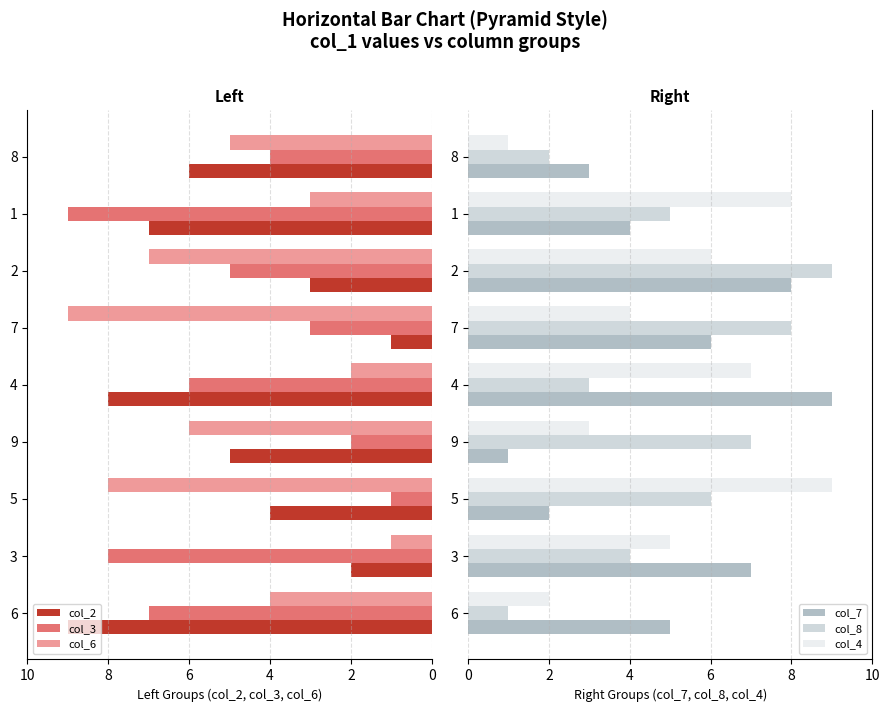

What is the value of the col_8 bar at the 1st from the left?

1